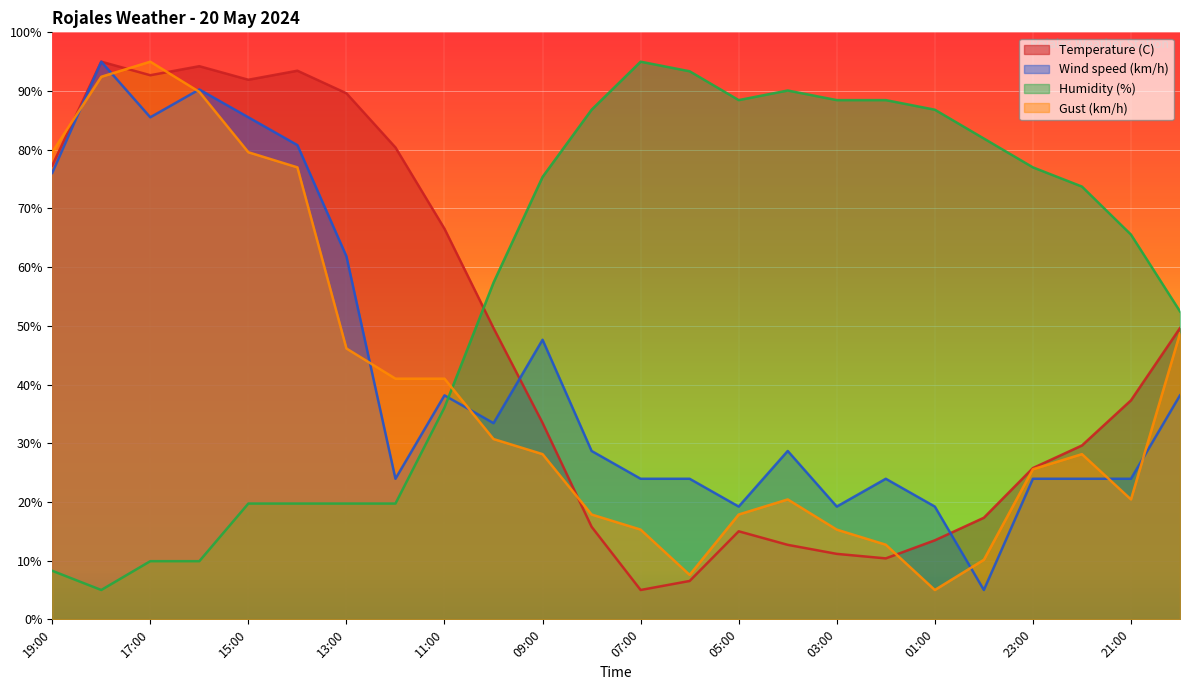

Rank the series by their maximum value, from highest to lowest.

Humidity (%), Gust (km/h), Wind speed (km/h), Temperature (C)